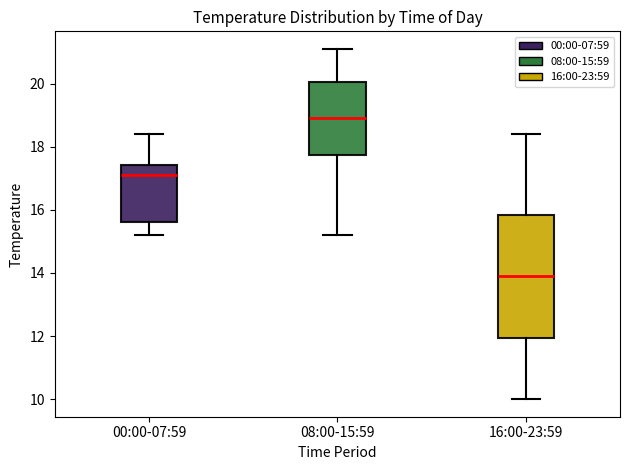

Where does the upper whisker of the box for 08:00-15:59 end on the y-axis? The values are not printed on the chart, so give them approximately, as read against the axis.

21.2